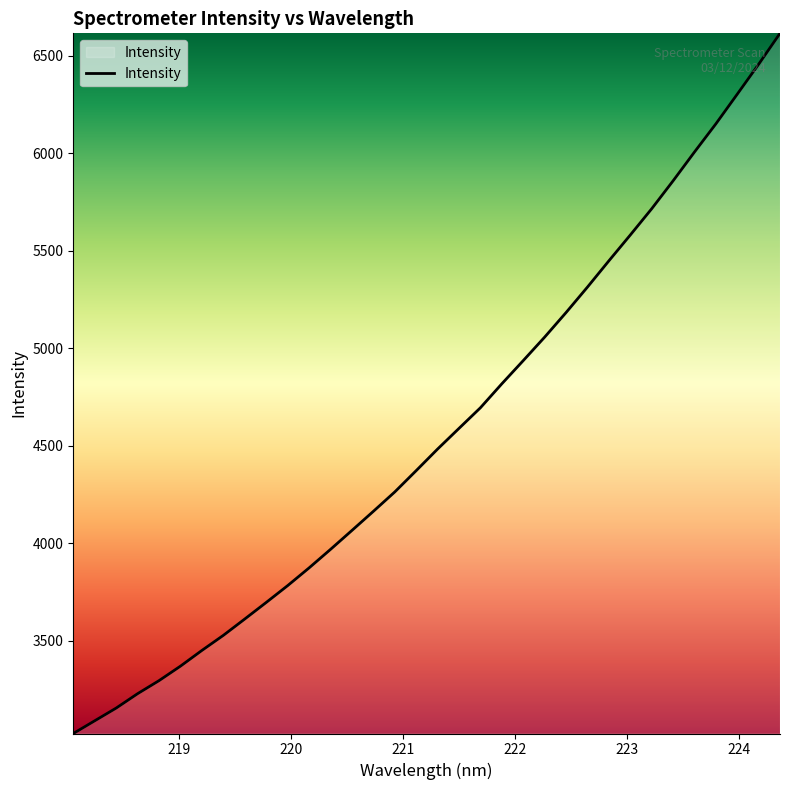

What is the smallest value displayed?

3023.2